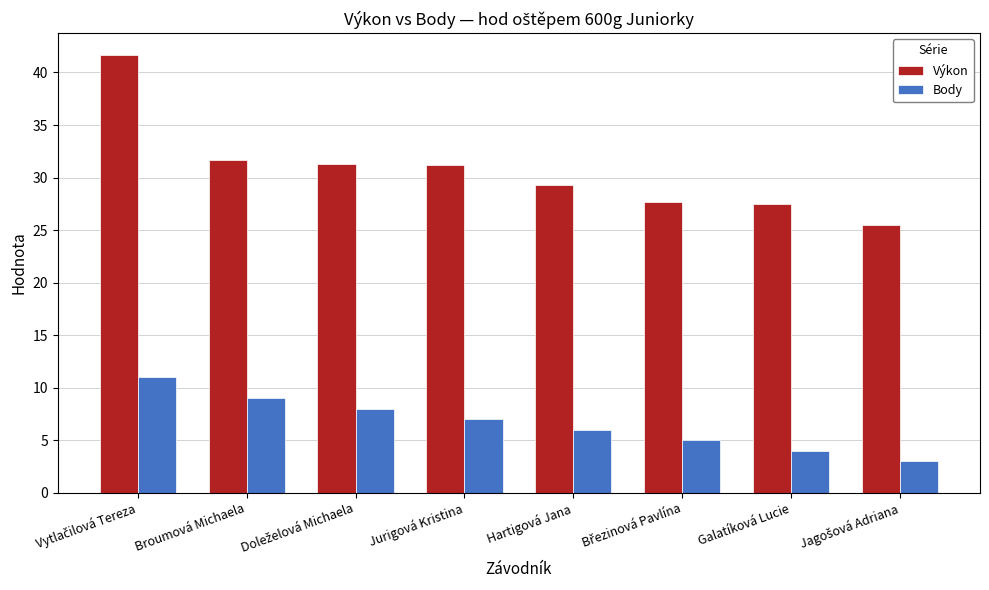

Which series has the largest range (max minus min)?

Výkon